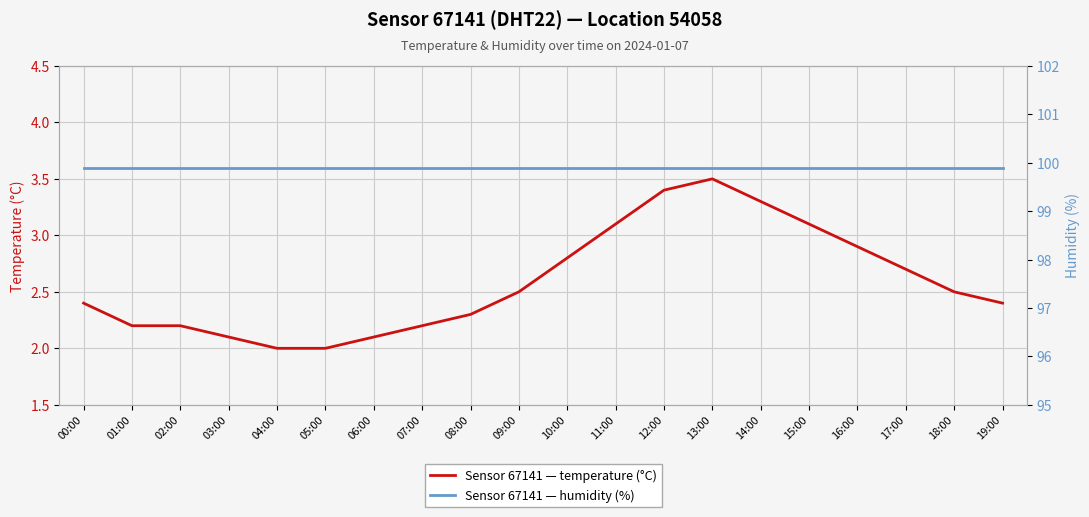

The Sensor 67141 — humidity (%) series shows 99.9 at 18:00. True or false?

True